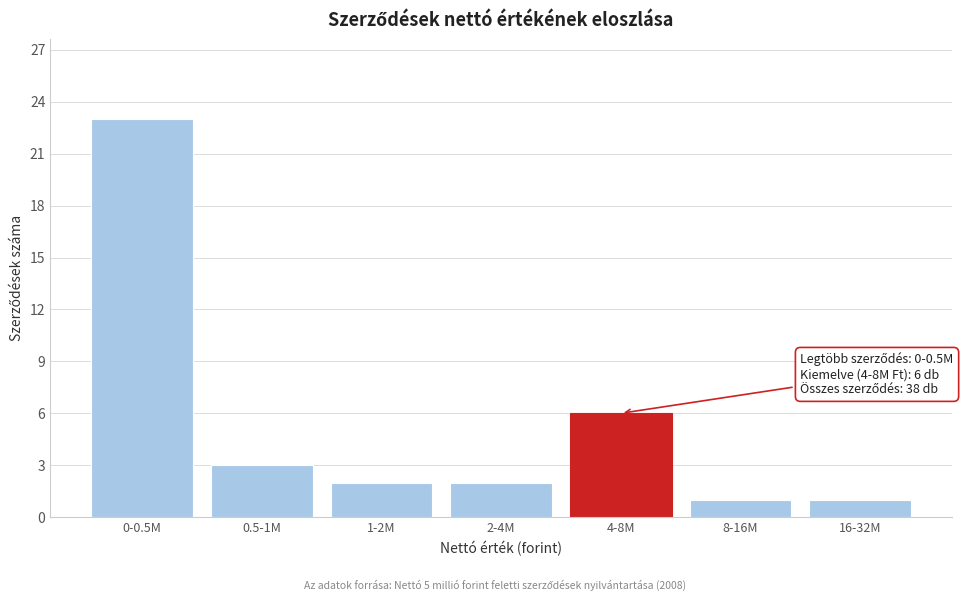

Reading left to right, what are all the values shown in this chart?

23	3	2	2	6	1	1